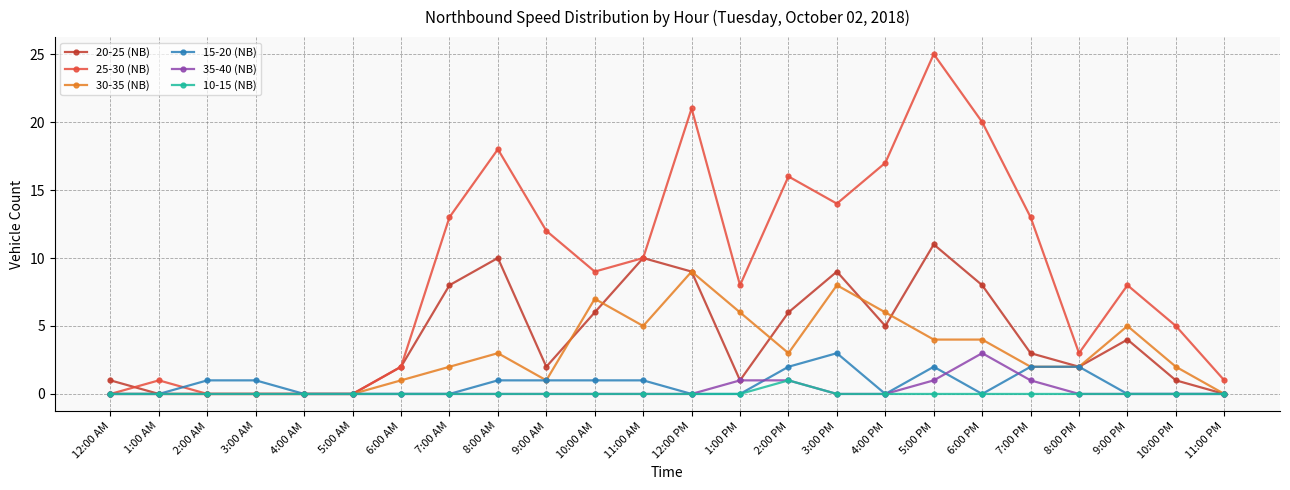

In 20-25 (NB), how many points are higher than both neighbors (excluding endpoints)?

5